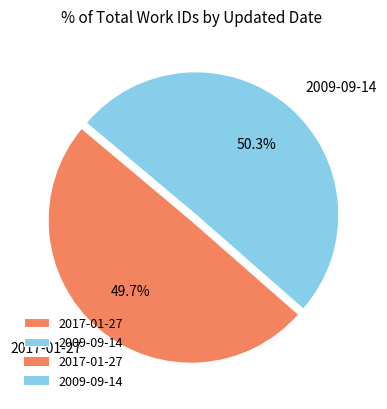

Which has a higher value, 2017-01-27 or 2009-09-14?

2009-09-14